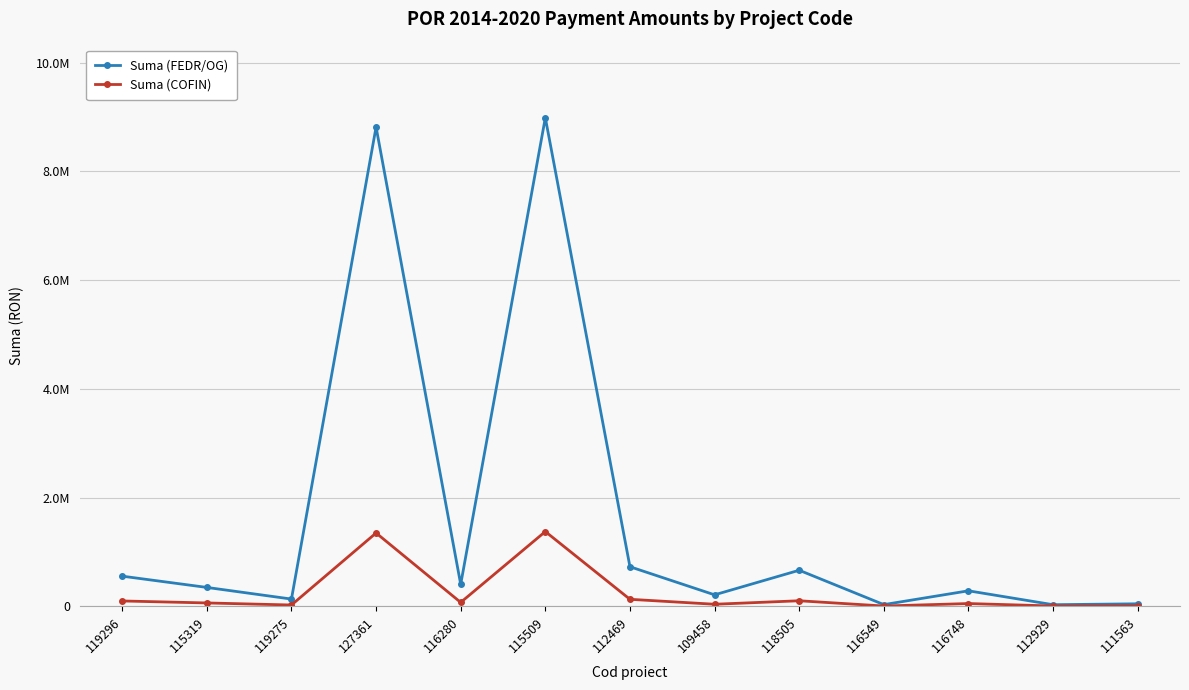

At which label does Suma (COFIN) first exceed 61190?

119296